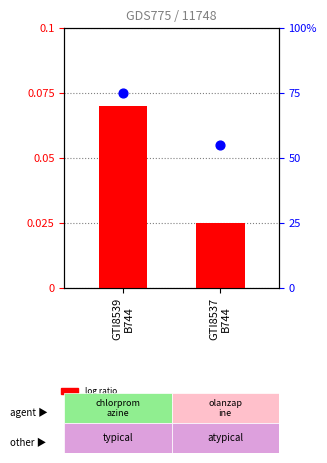

At which category is the sum across all series the highest?

GTI8539
B744